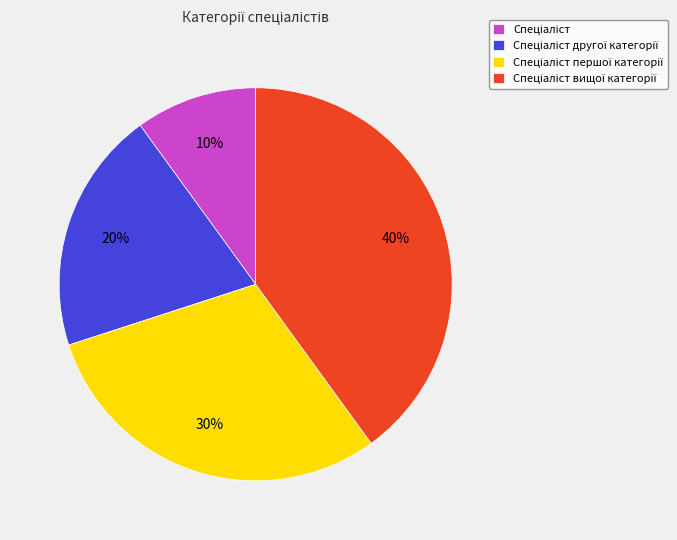

To the nearest percent, what is the average slice percentage?

25%